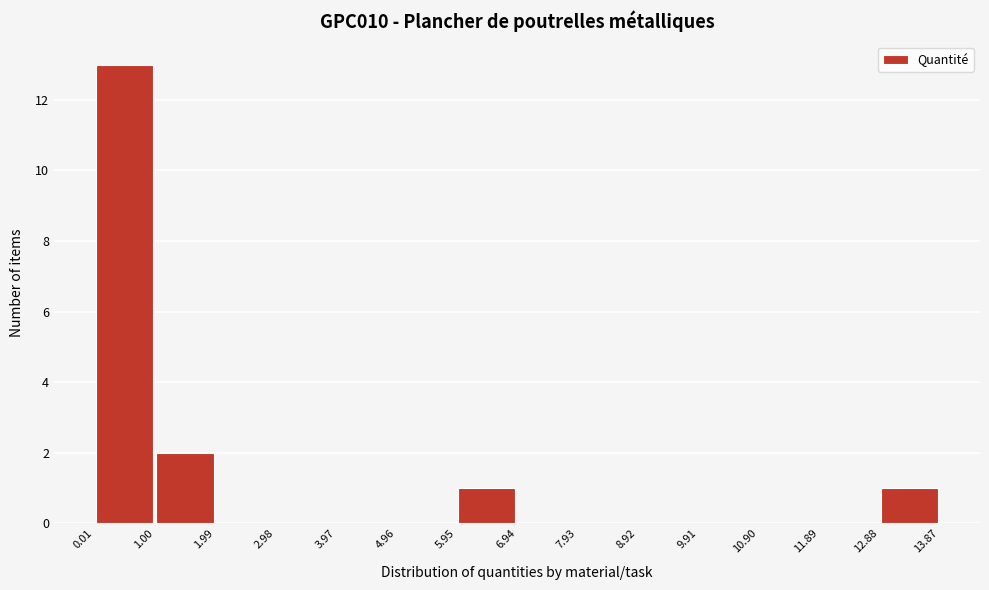

Reading left to right, list every bar in this chart as the range it spans on the x-axis followed by its height. The values are not printed on the chart, so give them approximately, as read against the axis.

0.01 to 1.00: 13
1.00 to 1.99: 2
1.99 to 2.98: 0
2.98 to 3.97: 0
3.97 to 4.96: 0
4.96 to 5.95: 0
5.95 to 6.94: 1
6.94 to 7.93: 0
7.93 to 8.92: 0
8.92 to 9.91: 0
9.91 to 10.90: 0
10.90 to 11.89: 0
11.89 to 12.88: 0
12.88 to 13.87: 1